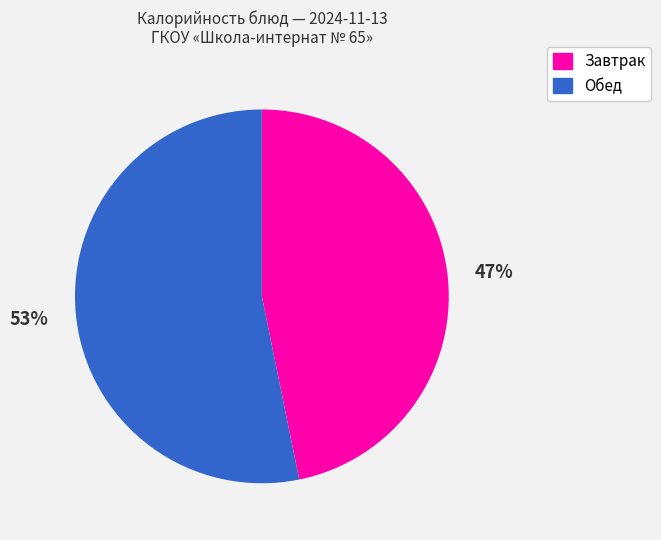

Does any single category account for the majority?

Yes